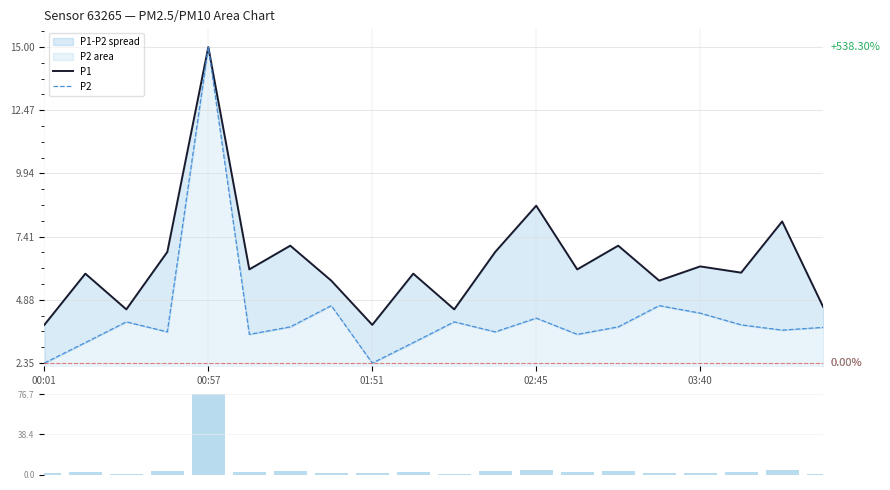

Reading left to right, transcribe all the data shown in this chart.

P1: 3.9	5.9	4.5	6.8	15.0	6.1	7.0	5.7	3.9	5.9	4.5	6.8	8.7	6.1	7.0	5.7	6.2	6.0	8.0	4.6
P2: 2.4	3.2	4.0	3.6	15.0	3.5	3.8	4.7	2.4	3.2	4.0	3.6	4.2	3.5	3.8	4.7	4.3	3.9	3.7	3.8
|P1-P2|: 1.5	2.8	0.5	3.2	76.7	2.6	3.2	1.0	1.5	2.8	0.5	3.2	4.5	2.6	3.2	1.0	1.9	2.1	4.3	0.8